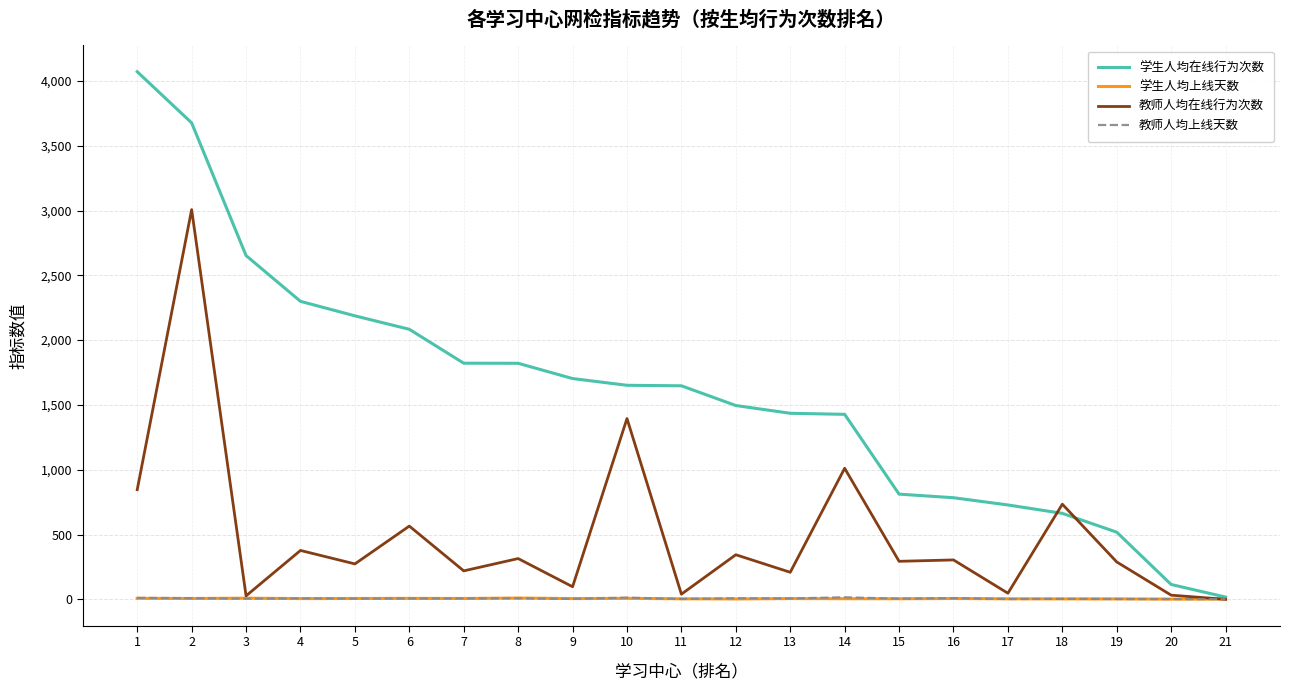

The value of 教师人均在线行为次数 at 8 is 314.5. True or false?

True